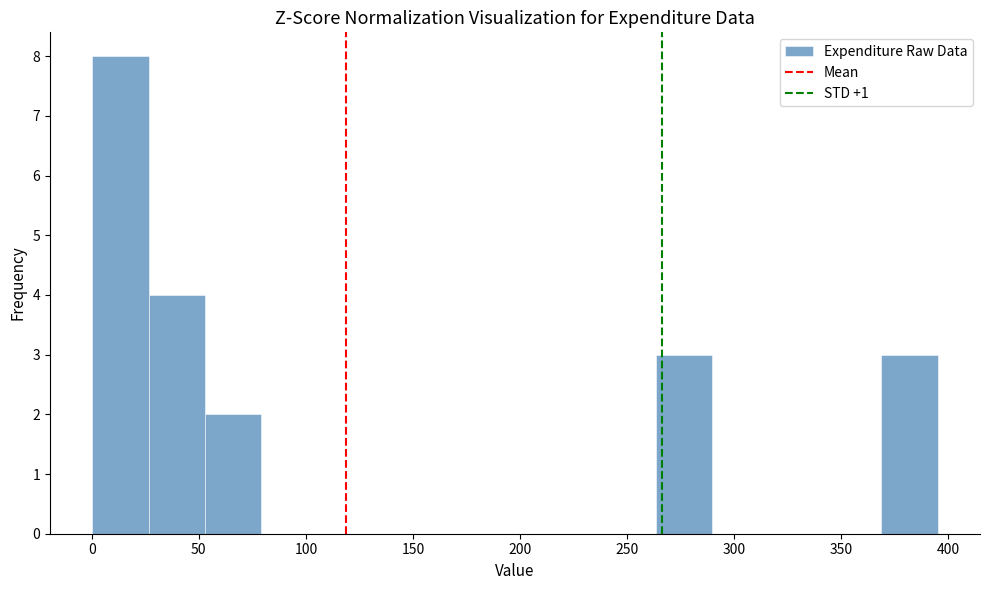

Reading left to right, list every bar in this chart as the range it spans on the x-axis followed by its height. Neither the bar edges nor the heights are printed on the chart, so give them approximately, as read against the axes.

0 to 25: 8
25 to 55: 4
55 to 80: 2
80 to 105: 0
105 to 130: 0
130 to 160: 0
160 to 185: 0
185 to 210: 0
210 to 235: 0
235 to 265: 0
265 to 290: 3
290 to 315: 0
315 to 340: 0
340 to 370: 0
370 to 395: 3